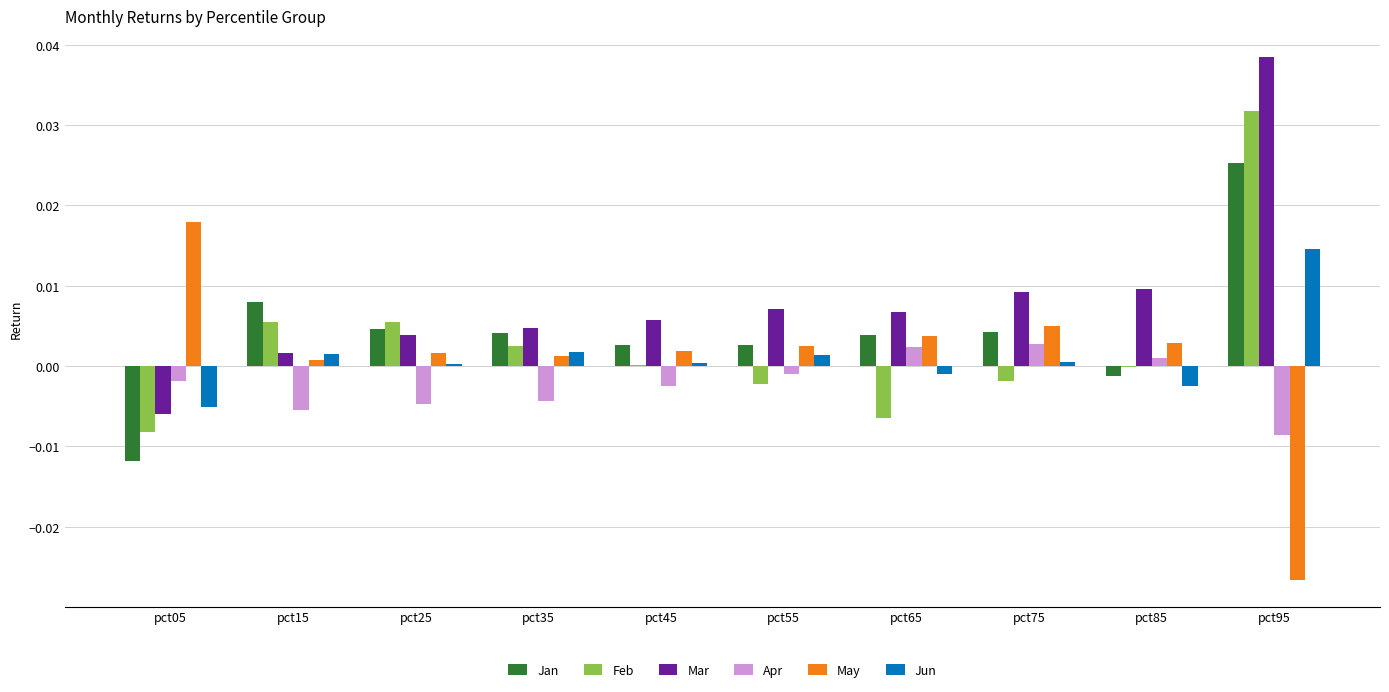

Which series has the largest total across all categories?

Mar